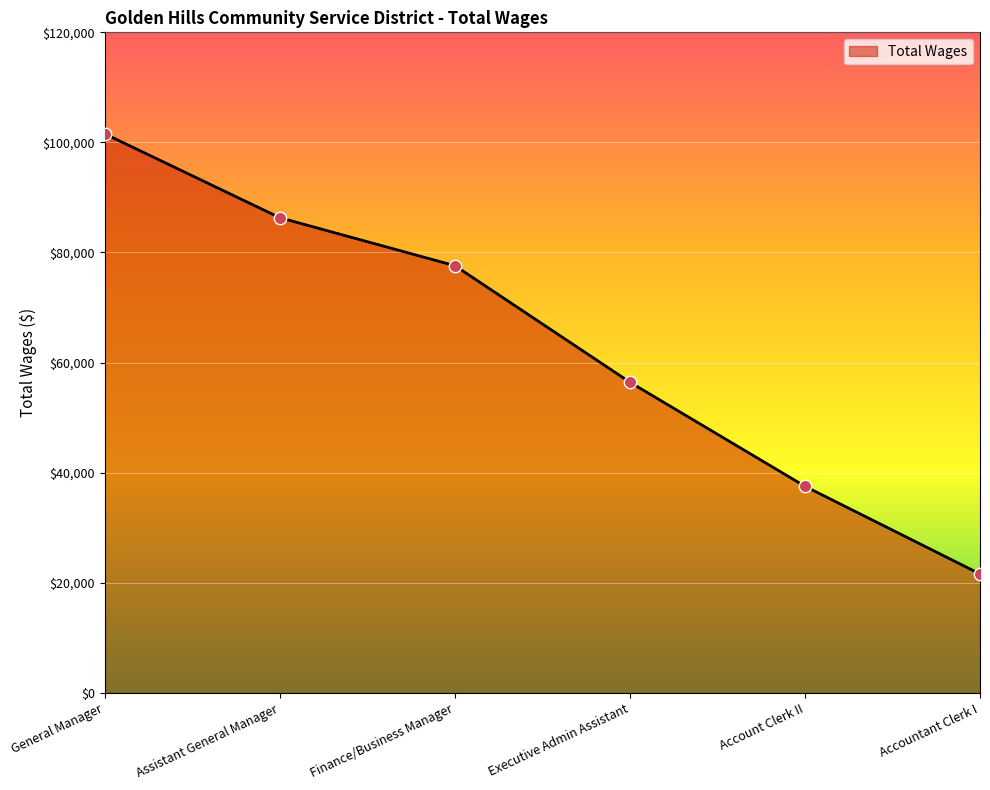

What is the change in value from General Manager to Assistant General Manager?

-15232